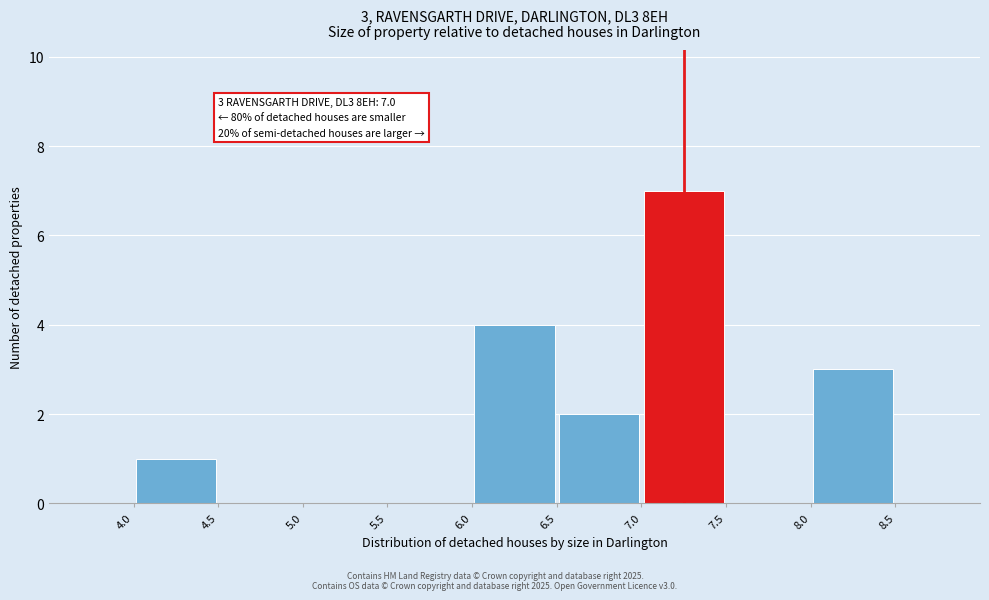

Which range on the x-axis has the tallest bar?

7.0 to 7.5